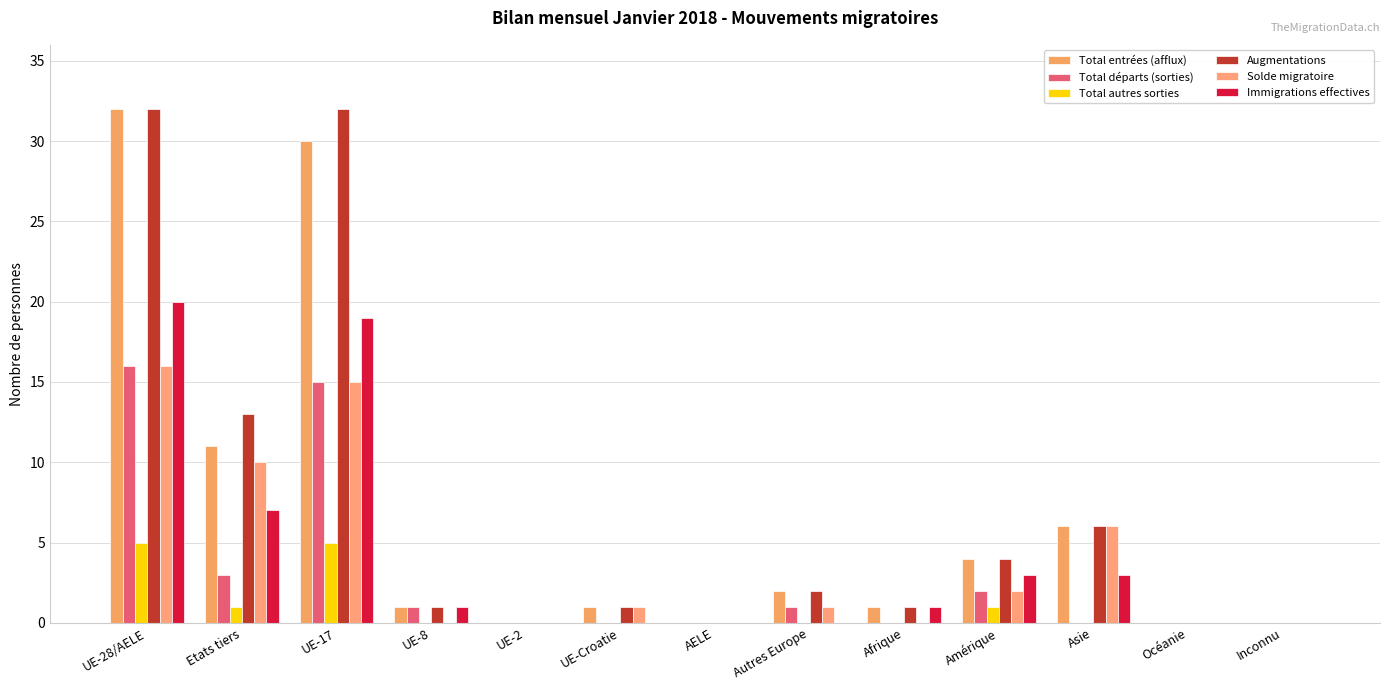

How many groups of bars are there?

13